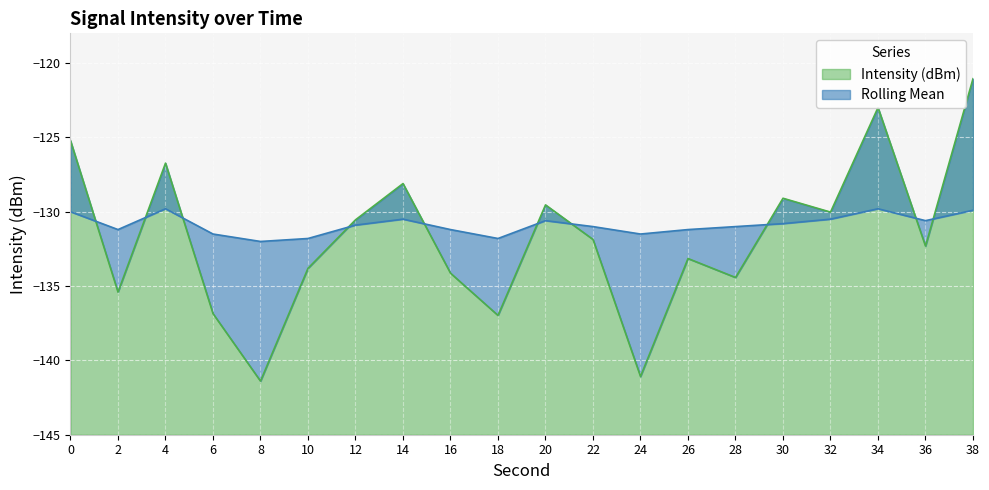

Is it true that Intensity (dBm) equals -132.3 at 36?

True